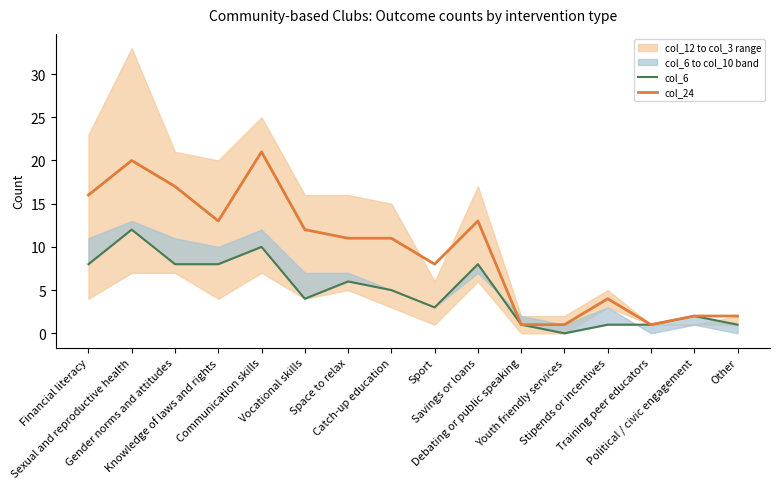

Reading left to right, list all the values displayed in this chart.

col_6: Financial literacy=8	Sexual and reproductive health=12	Gender norms and attitudes=8	Knowledge of laws and rights=8	Communication skills=10	Vocational skills=4	Space to relax=6	Catch-up education=5	Sport=3	Savings or loans=8	Debating or public speaking=1	Youth friendly services=0	Stipends or incentives=1	Training peer educators=1	Political / civic engagement=2	Other=1
col_24: Financial literacy=16	Sexual and reproductive health=20	Gender norms and attitudes=17	Knowledge of laws and rights=13	Communication skills=21	Vocational skills=12	Space to relax=11	Catch-up education=11	Sport=8	Savings or loans=13	Debating or public speaking=1	Youth friendly services=1	Stipends or incentives=4	Training peer educators=1	Political / civic engagement=2	Other=2